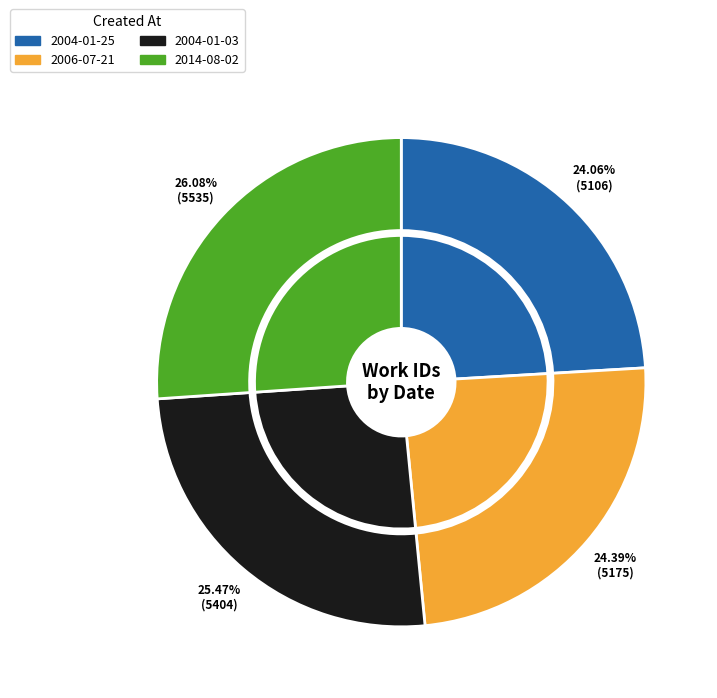

To the nearest percent, what is the average slice percentage?

25%